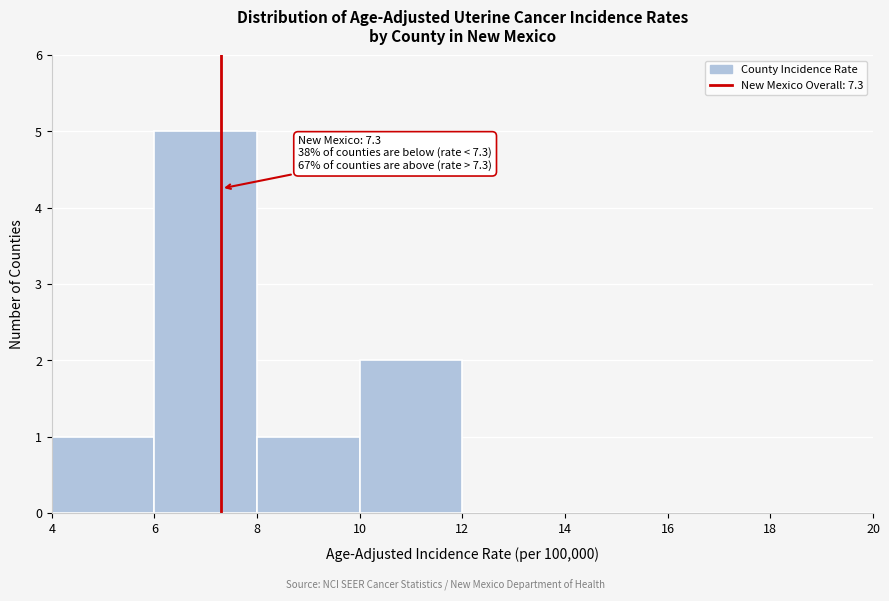

Over which range of the x-axis is the bar tallest?

6 to 8